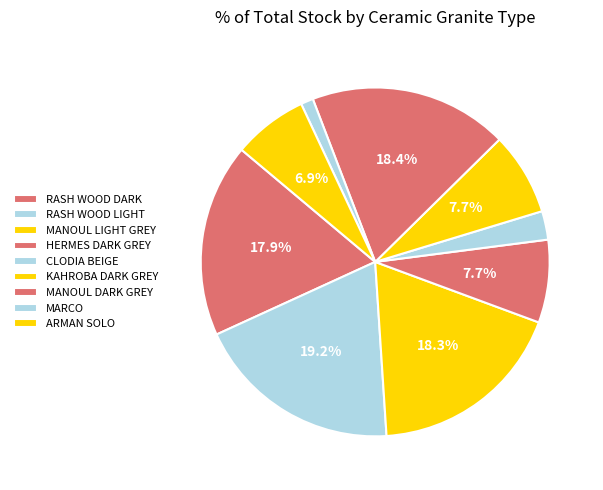

Does any single category account for the majority?

No